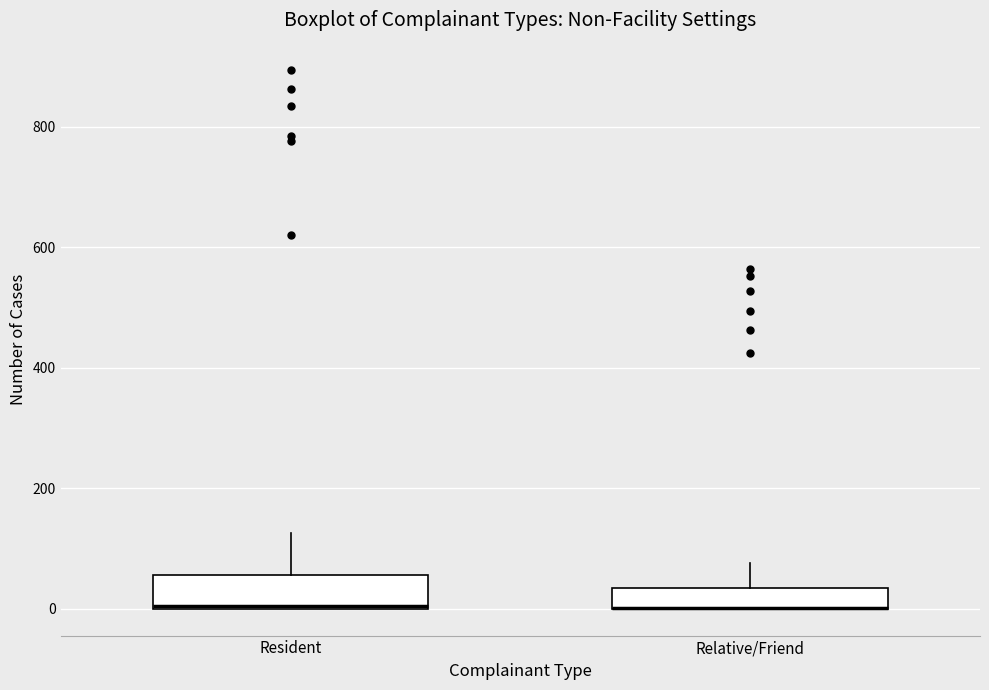

Where is the upper edge of the box for Resident on the y-axis? The values are not printed on the chart, so give them approximately, as read against the axis.

60